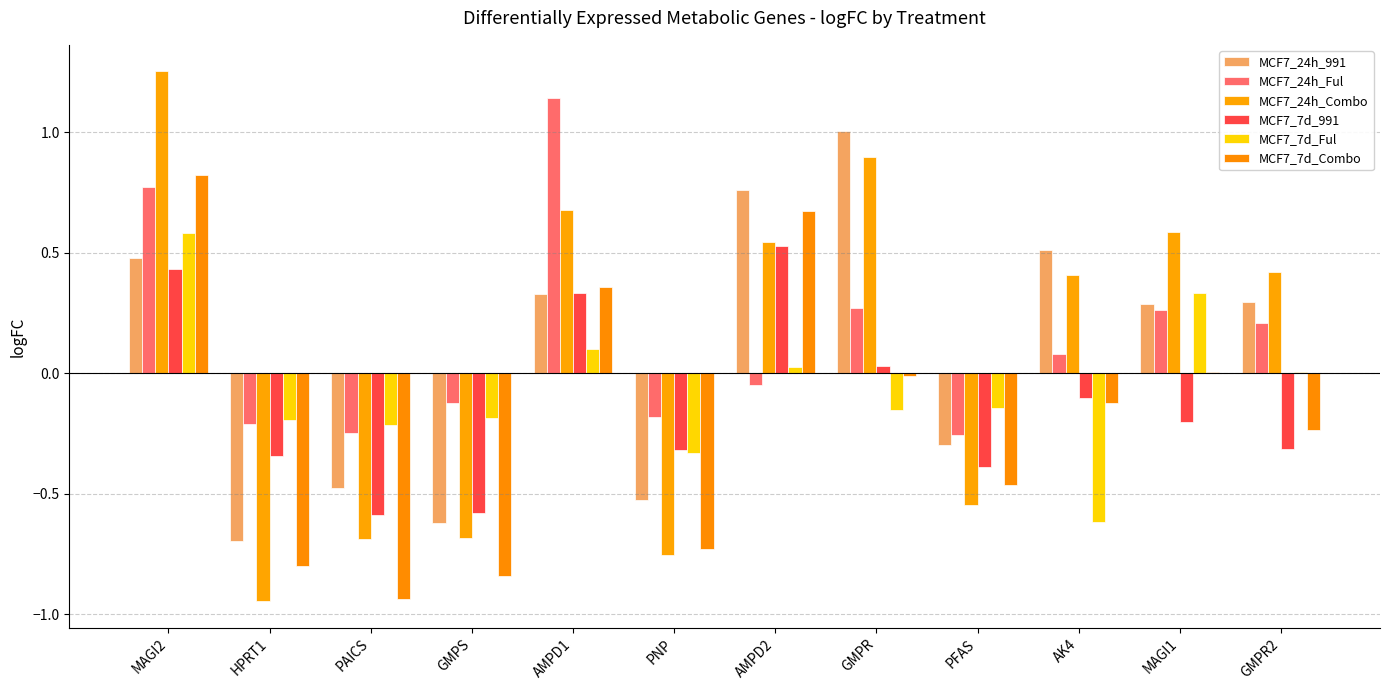

How many data points does each series have?

12